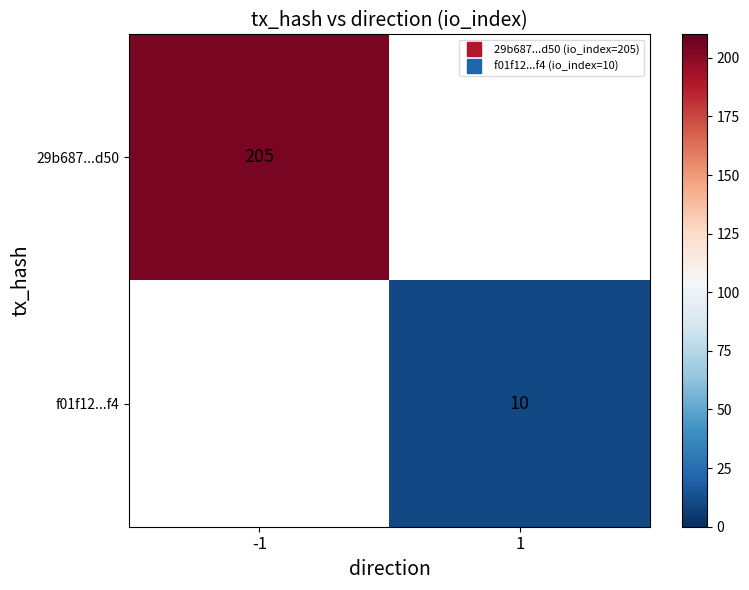

Rank the series by their average value, from highest to lowest.

29b687...d50, f01f12...f4